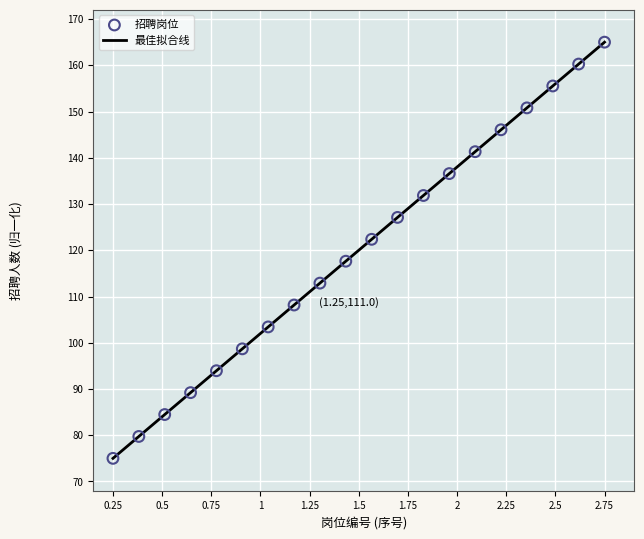

What is the range of X values (max minus min)?

2.5